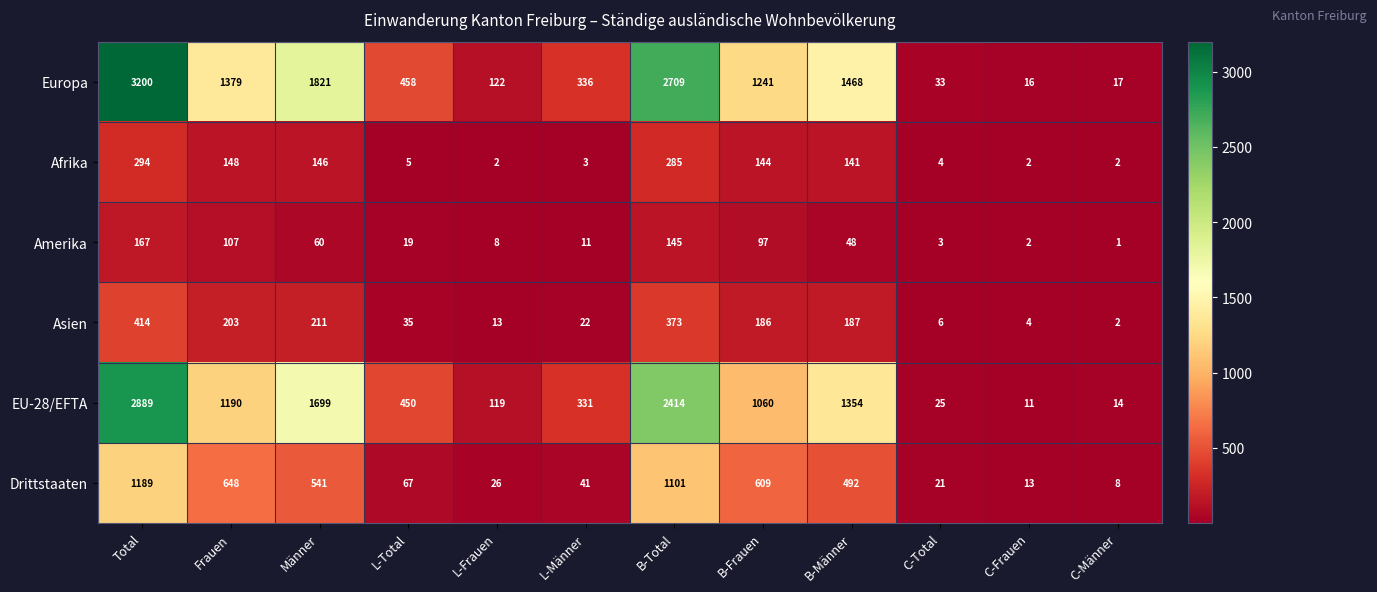

What is the total value across all series at B-Total?

7027